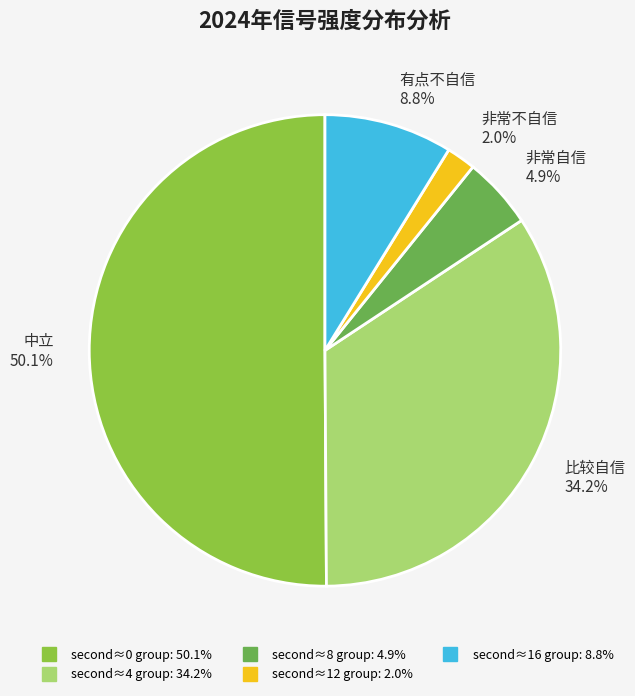

Count the number of slices in the pie.

5